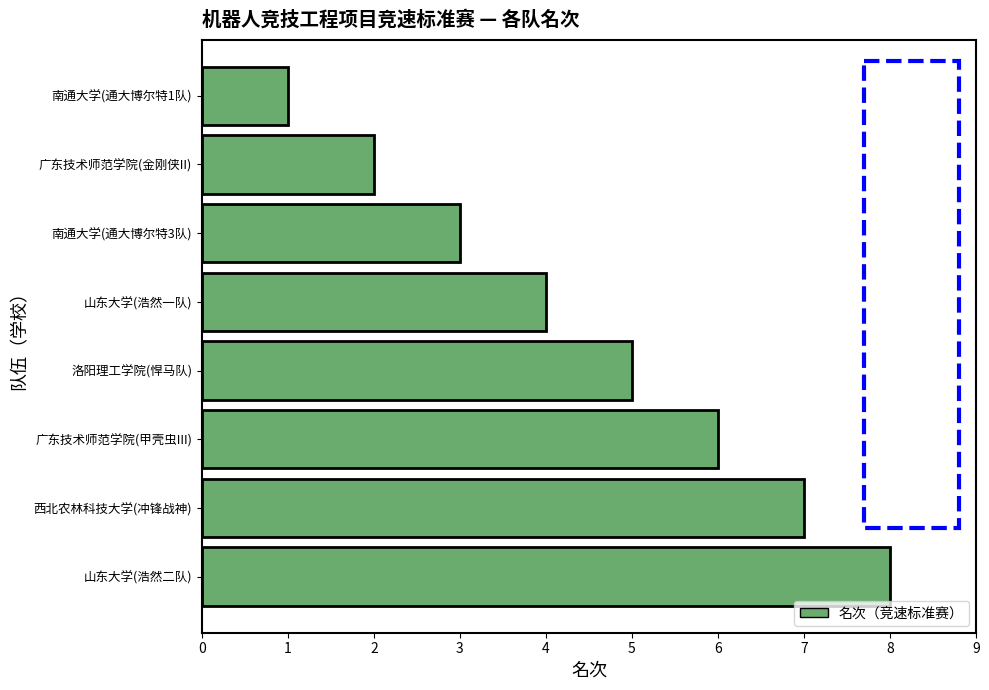

How many categories are shown in the chart?

8